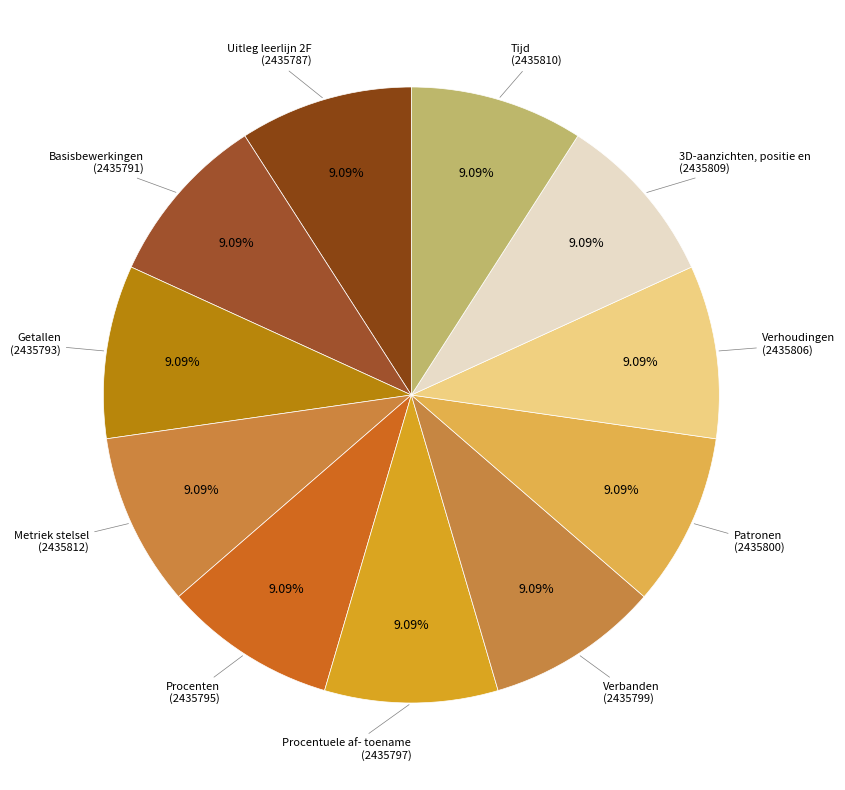

Which category has the biggest portion of the pie?

Metriek stelsel